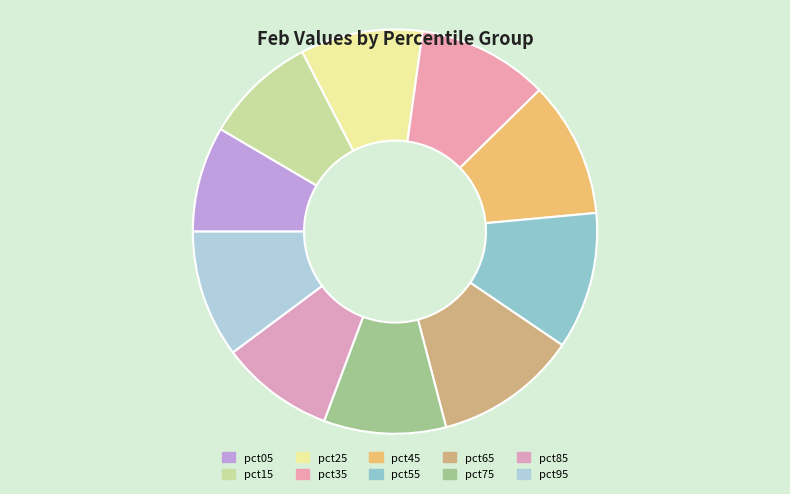

Count the number of slices in the pie.

10